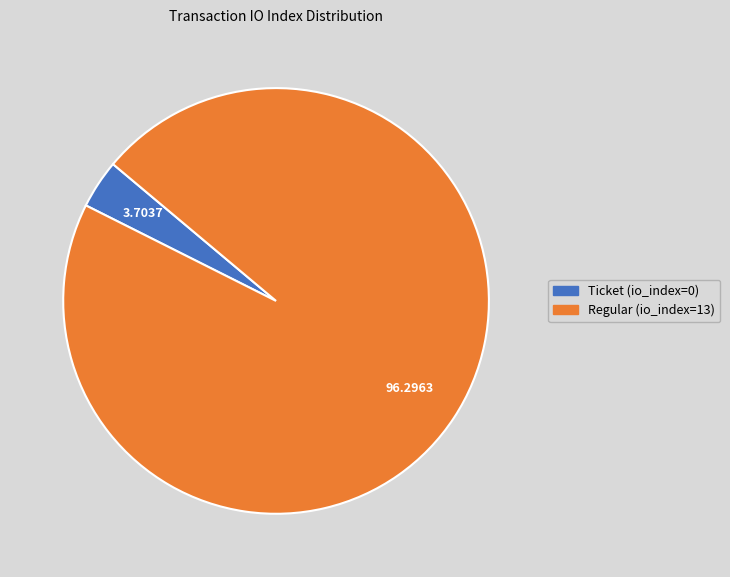

What is the majority slice?

Regular (io_index=13)